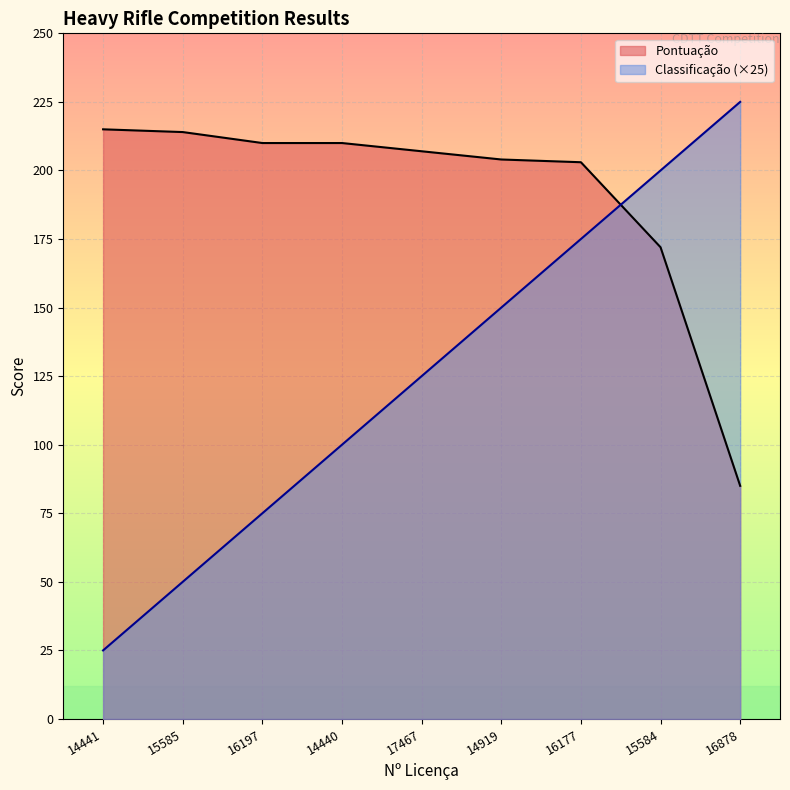

What is the difference between the second highest and minimum values in the Pontuação series?

129